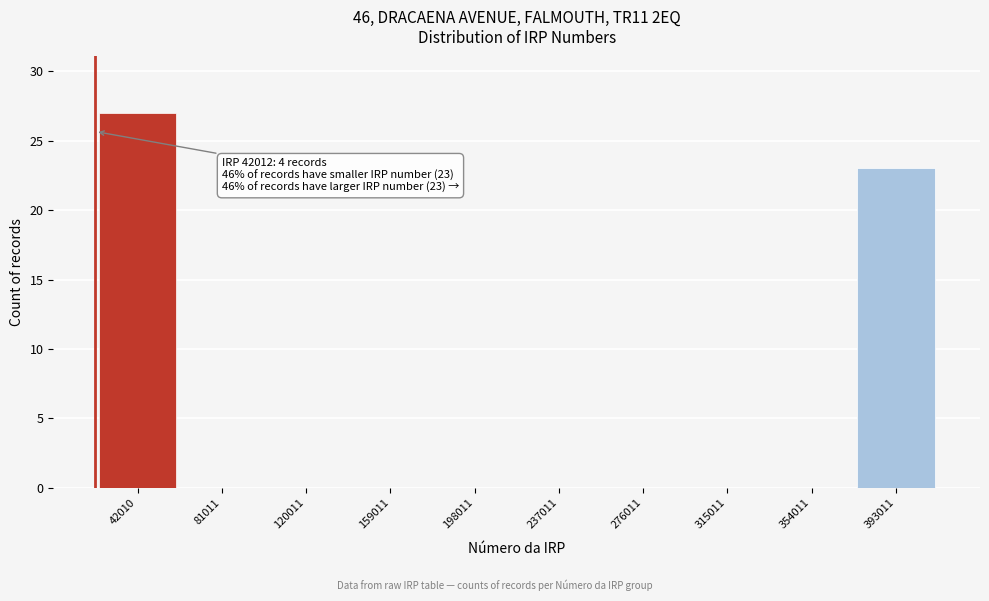

Reading left to right, what are all the values shown in this chart?

42010=27	81011=0	120011=0	159011=0	198011=0	237011=0	276011=0	315011=0	354011=0	393011=23